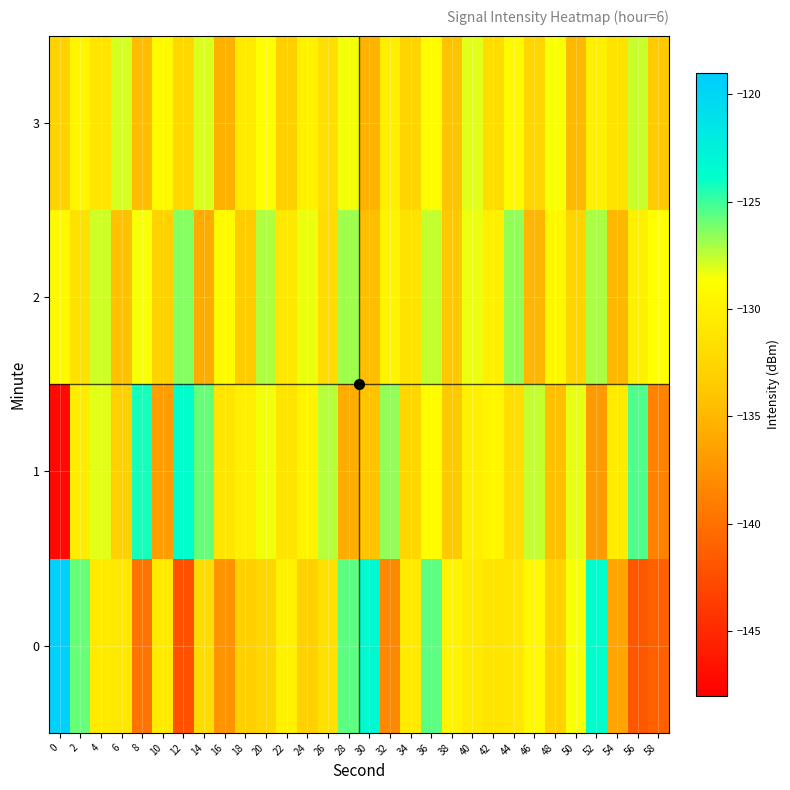

At 56, list the series in order from smallest to largest.

0, 2, 3, 1